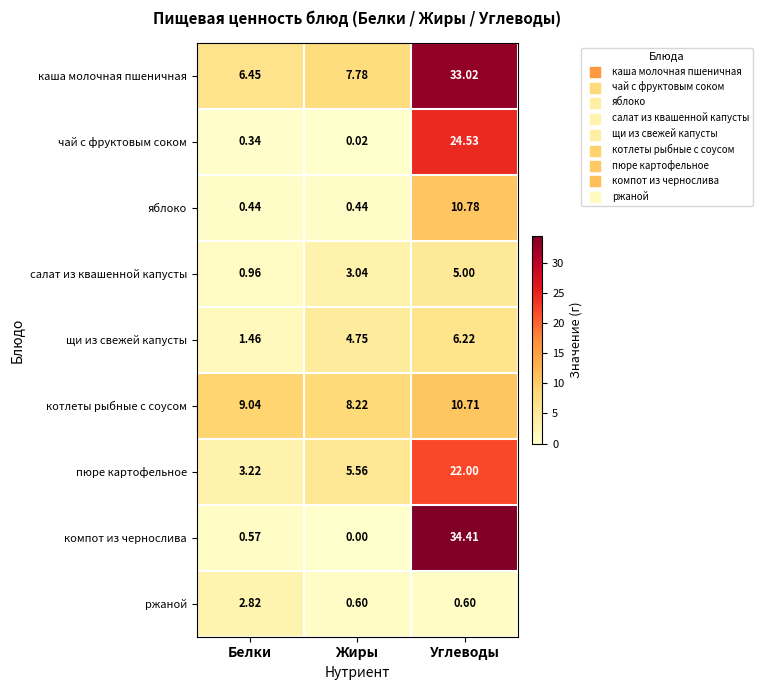

At which category is the sum across all series the highest?

Углеводы